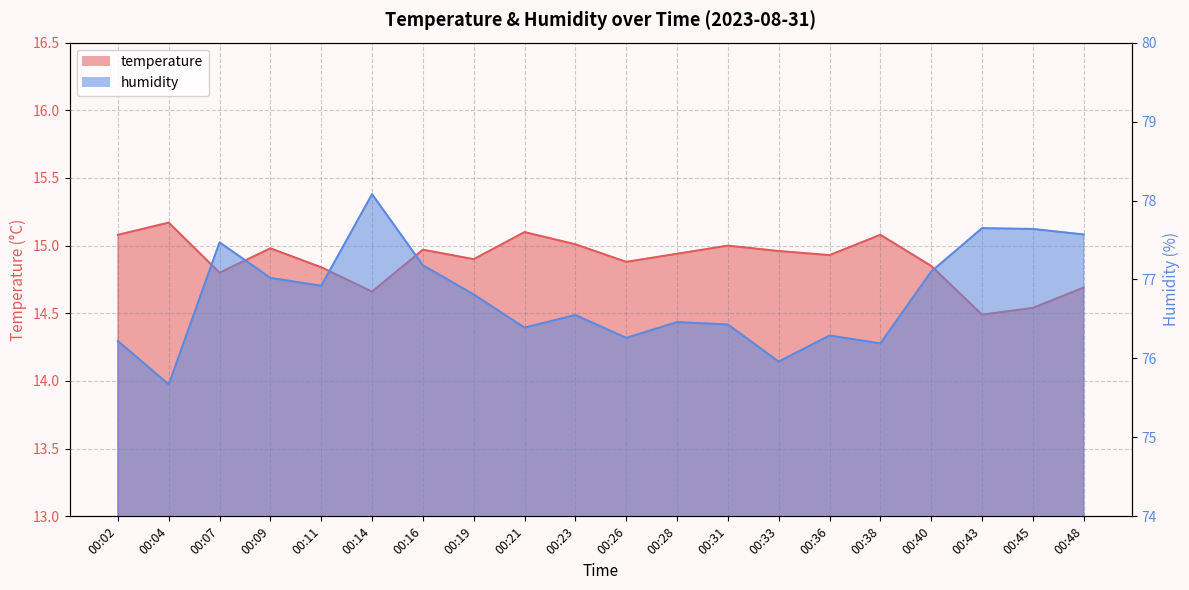

In humidity, how many points are higher than both neighbors (excluding endpoints)?

6